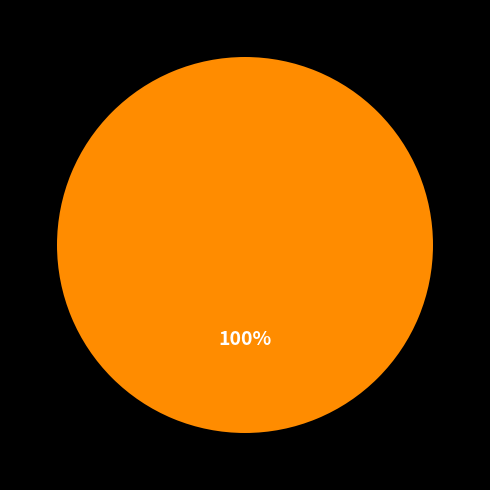

Is there any slice that represents more than half of the pie?

Yes